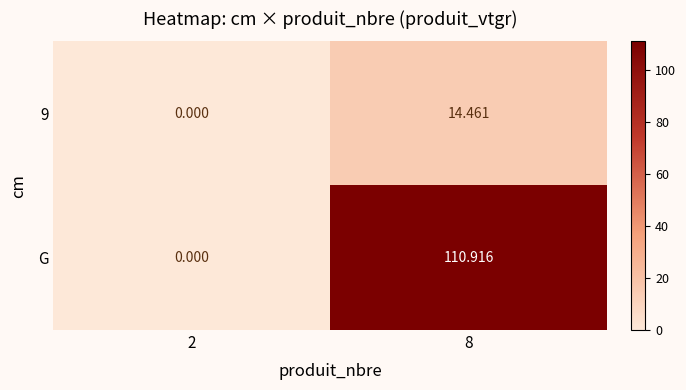

Between 2 and 8, which series saw the biggest shift?

G